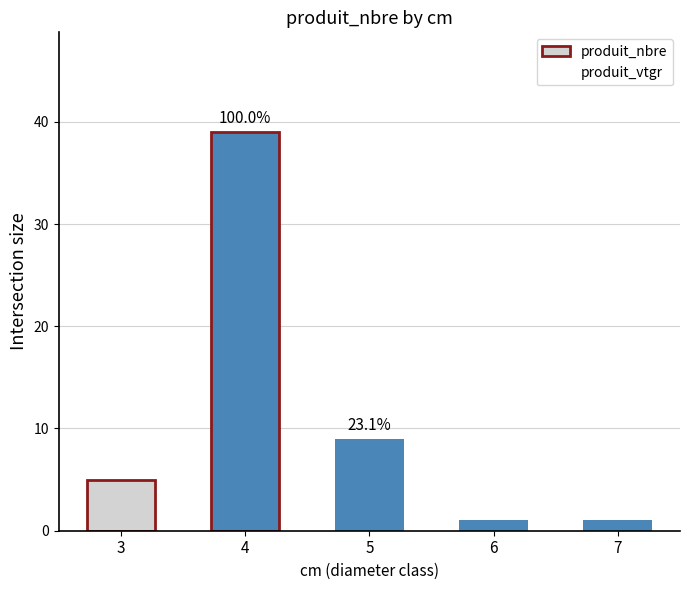

What is the greatest value displayed?

39